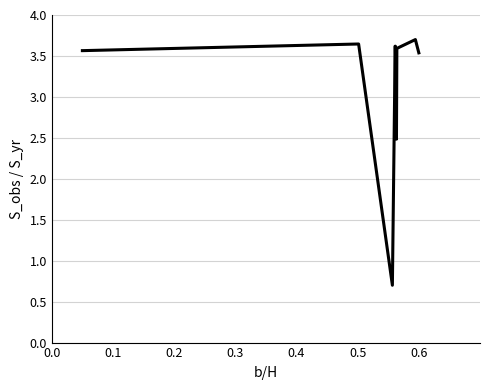

What is the difference between the maximum and minimum values?

3.0